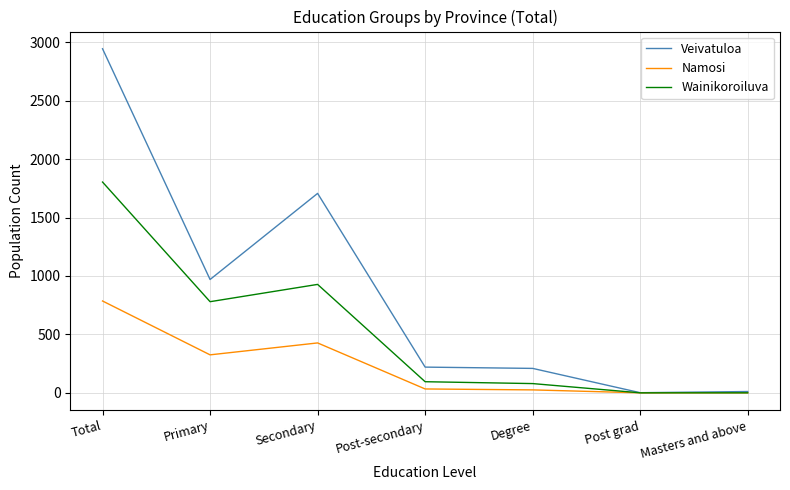

Which series changed the most between Total and Masters and above?

Veivatuloa